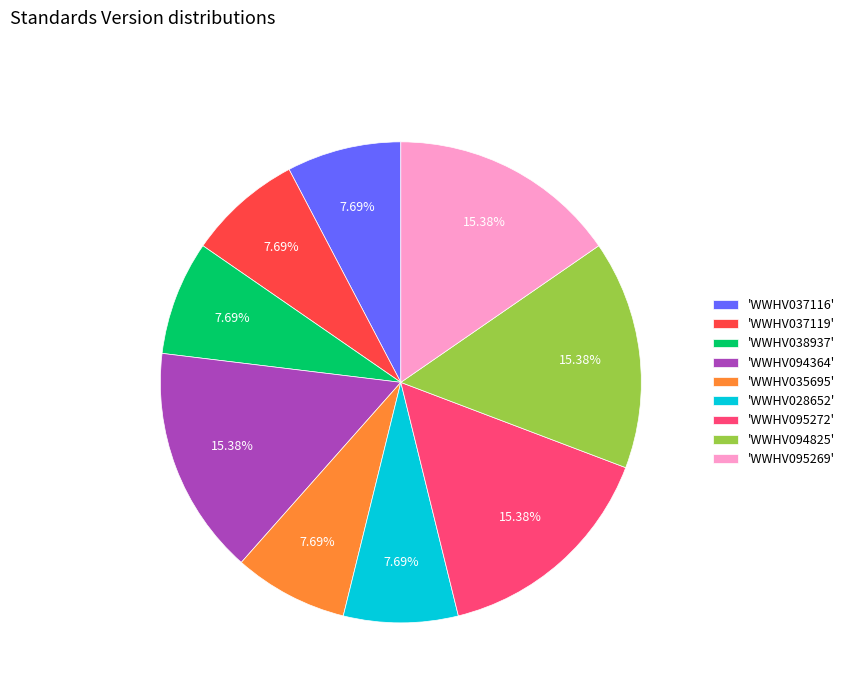

Approximately how many times larger is the value at 'WWHV037116' compared to 'WWHV038937'?

1.0